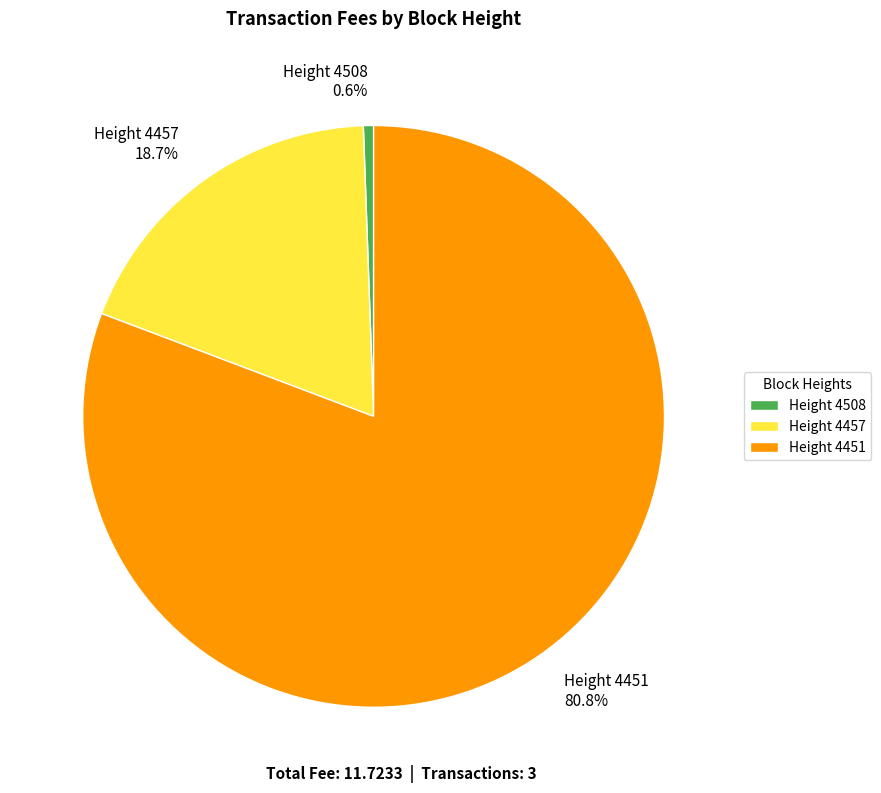

Is there any slice that represents more than half of the pie?

Yes